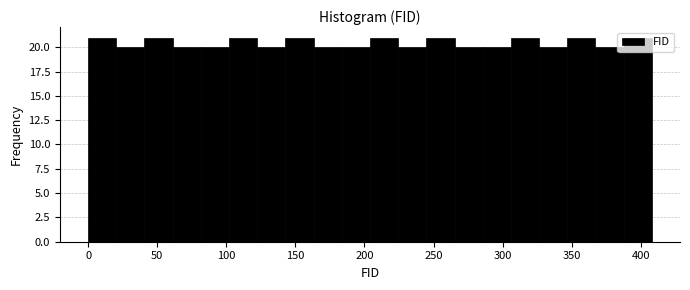

Reading left to right, list every bar in this chart as the range it spans on the x-axis followed by its height. Neither the bar edges nor the heights are printed on the chart, so give them approximately, as read against the axes.

0 to 20: 21
20 to 40: 20
40 to 60: 21
60 to 80: 20
80 to 100: 20
100 to 120: 21
120 to 145: 20
145 to 165: 21
165 to 185: 20
185 to 205: 20
205 to 225: 21
225 to 245: 20
245 to 265: 21
265 to 285: 20
285 to 305: 20
305 to 325: 21
325 to 345: 20
345 to 365: 21
365 to 390: 20
390 to 410: 21